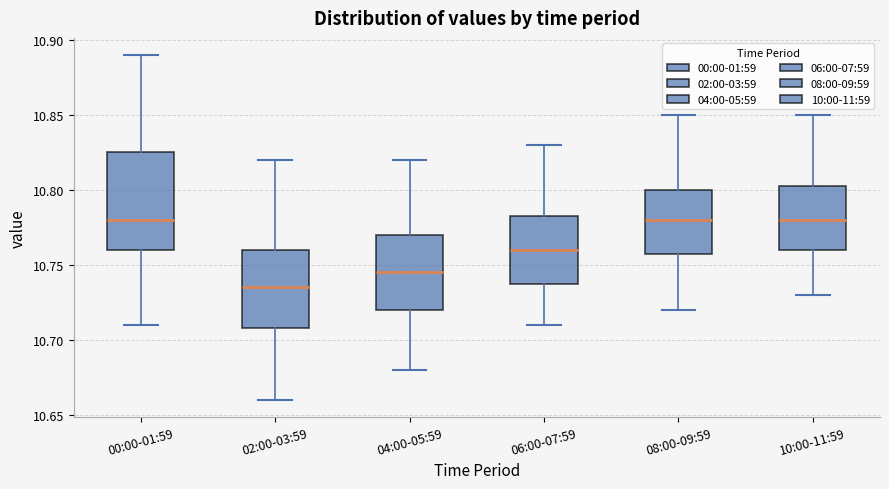

Which box has the lowest median line?

02:00-03:59